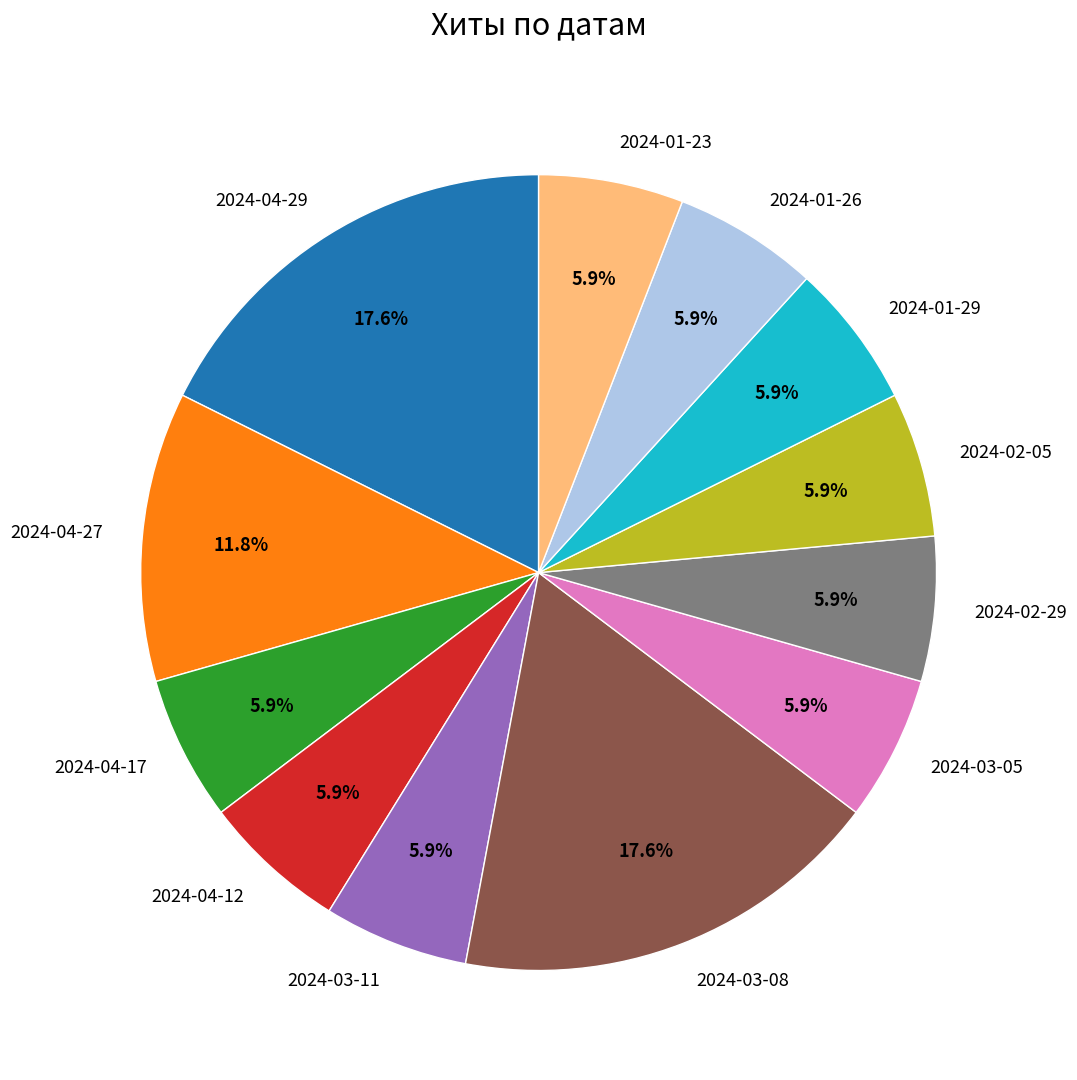

Between 2024-04-27 and 2024-04-12, which is larger?

2024-04-27